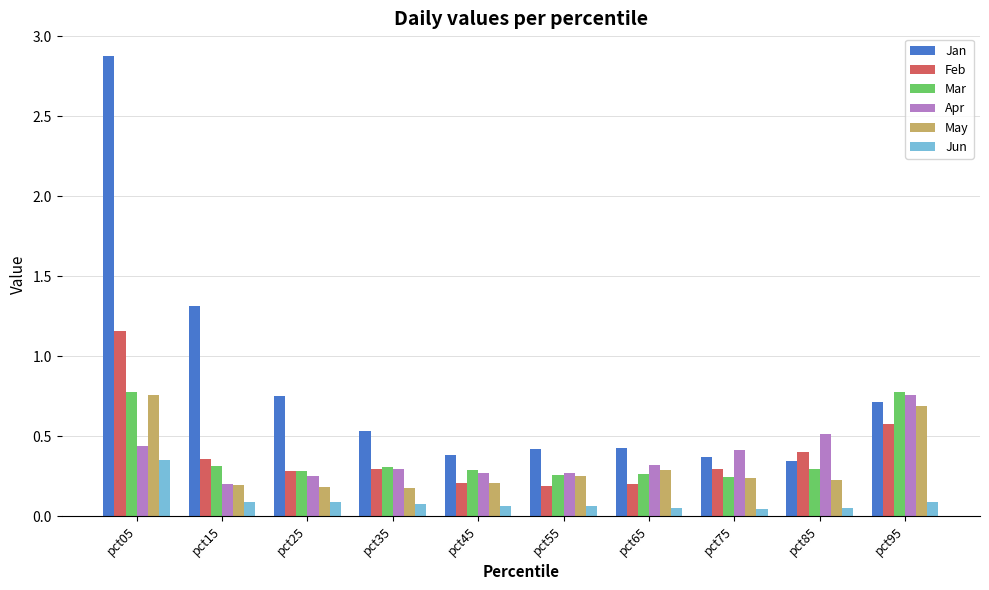

What is the difference between the maximum and minimum values in the Apr series?

0.6